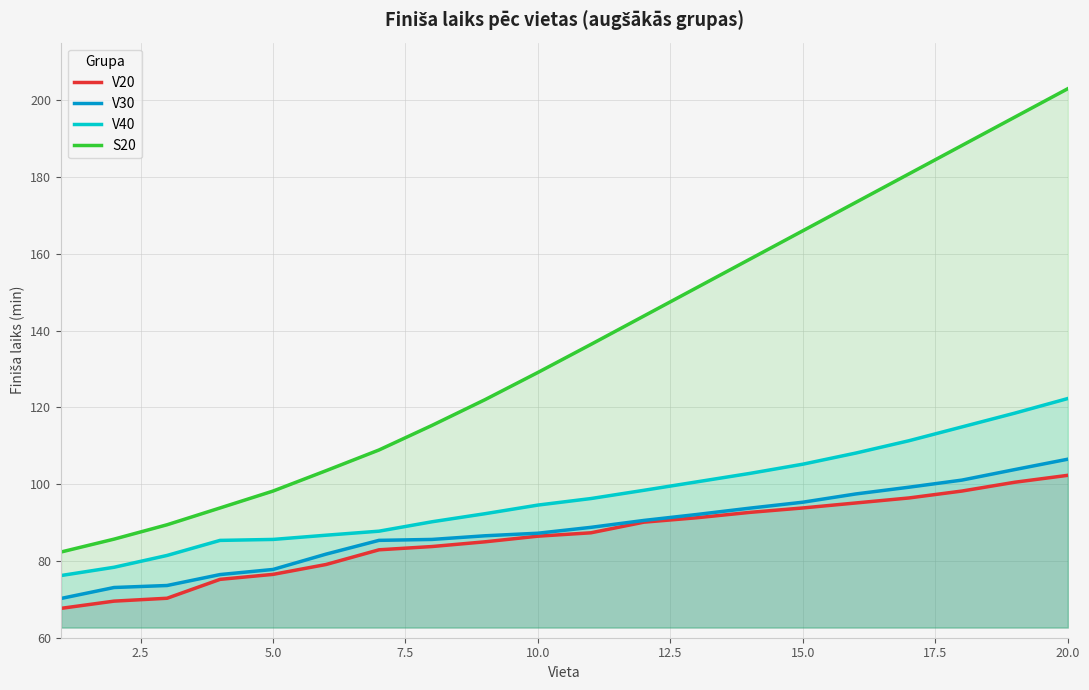

True or false: V20 and V40 cross at least once.

False